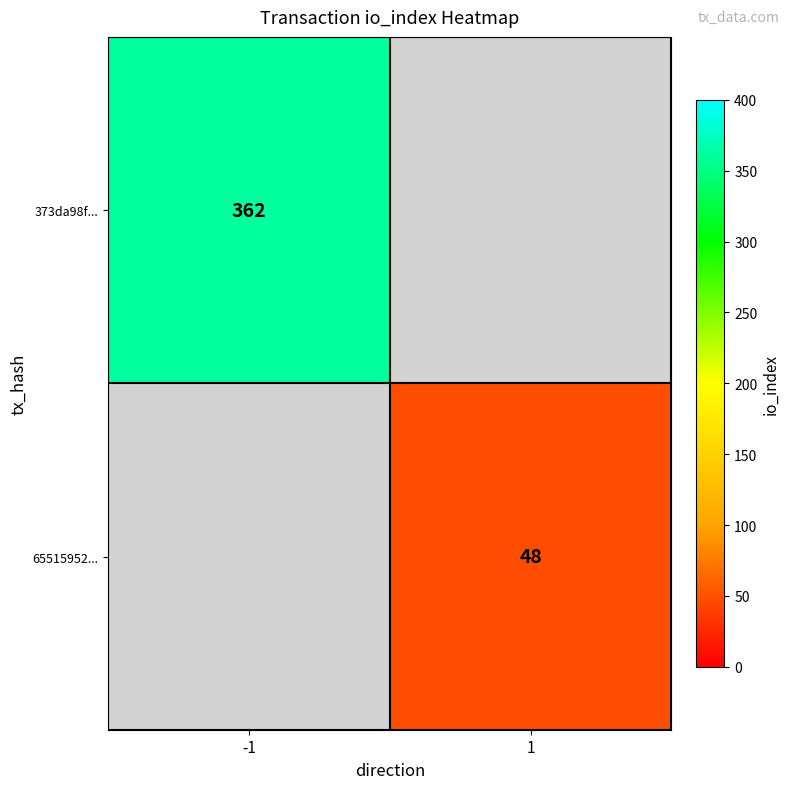

Is the value of 65515952... at 1 greater than the value of 373da98f... at -1?

No